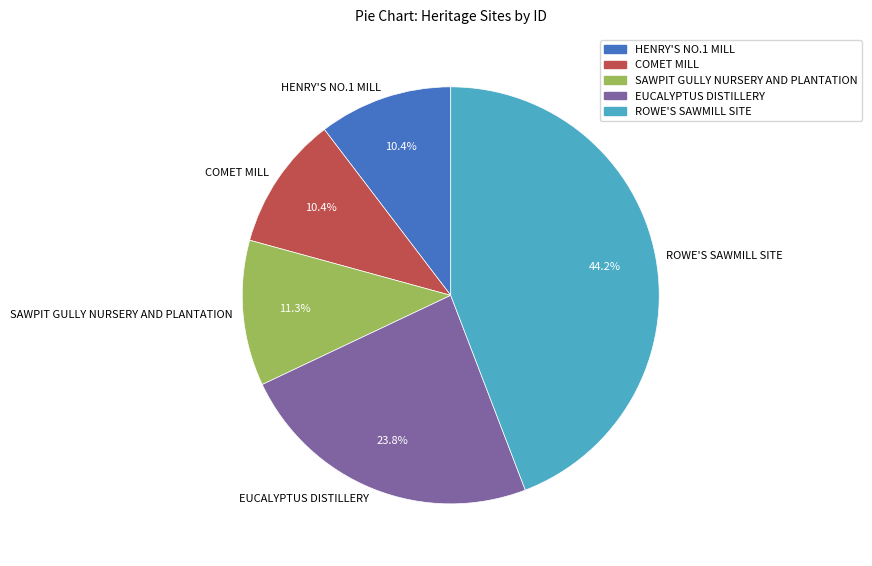

Which category has the biggest portion of the pie?

ROWE'S SAWMILL SITE